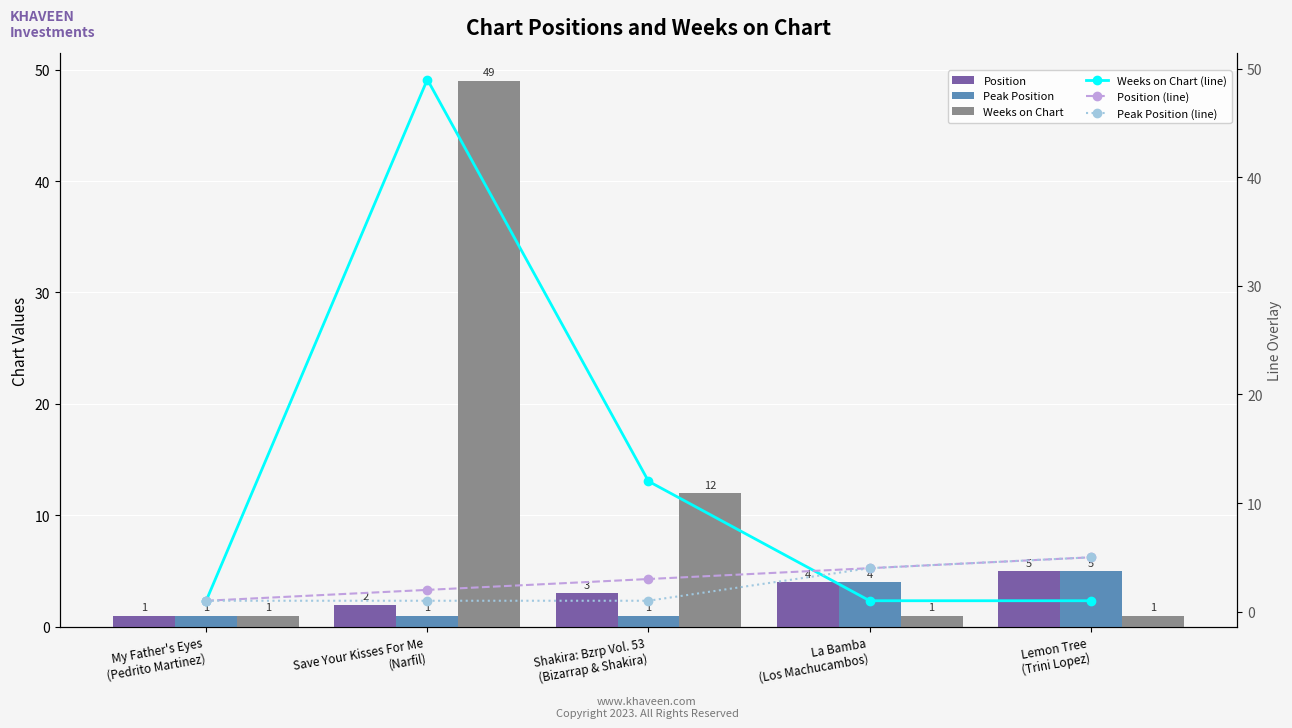

At which label does Peak Position reach its minimum?

My Father's Eyes
(Pedrito Martinez)